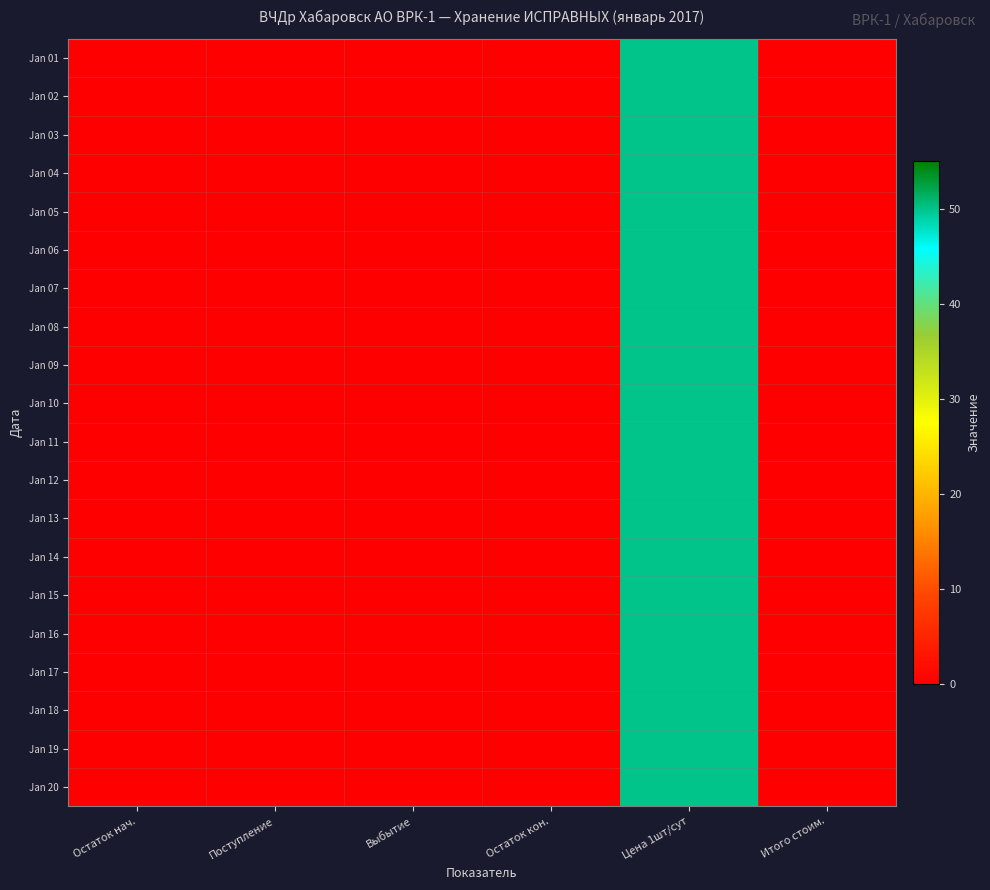

How many distinct data groups are displayed?

20